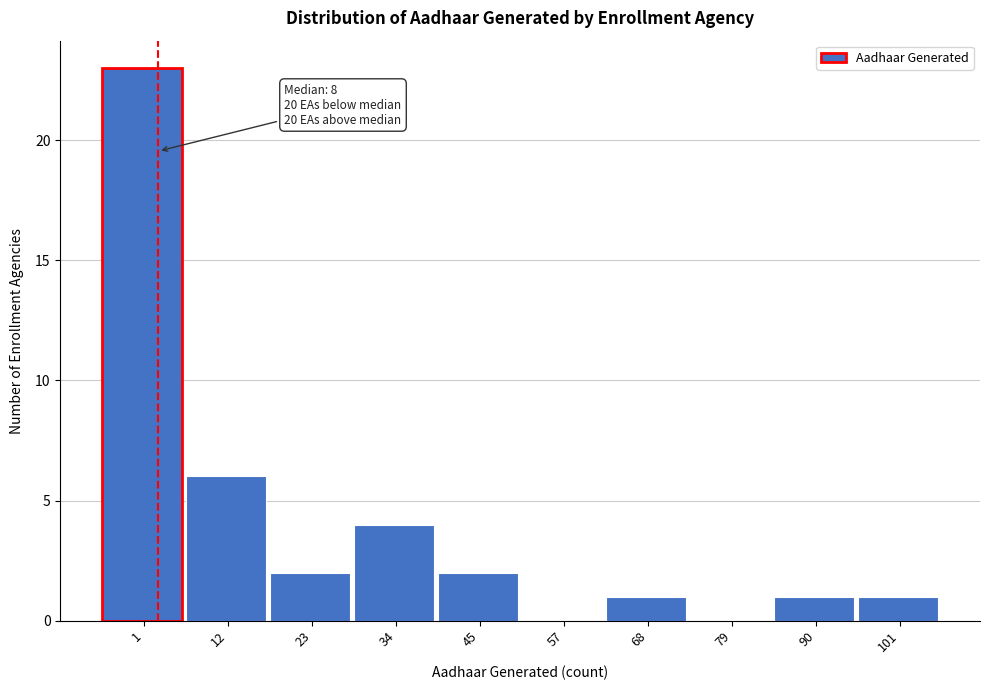

Reading right to left, extract all data points from this chart.

101=1	90=1	79=0	68=1	57=0	45=2	34=4	23=2	12=6	1=23